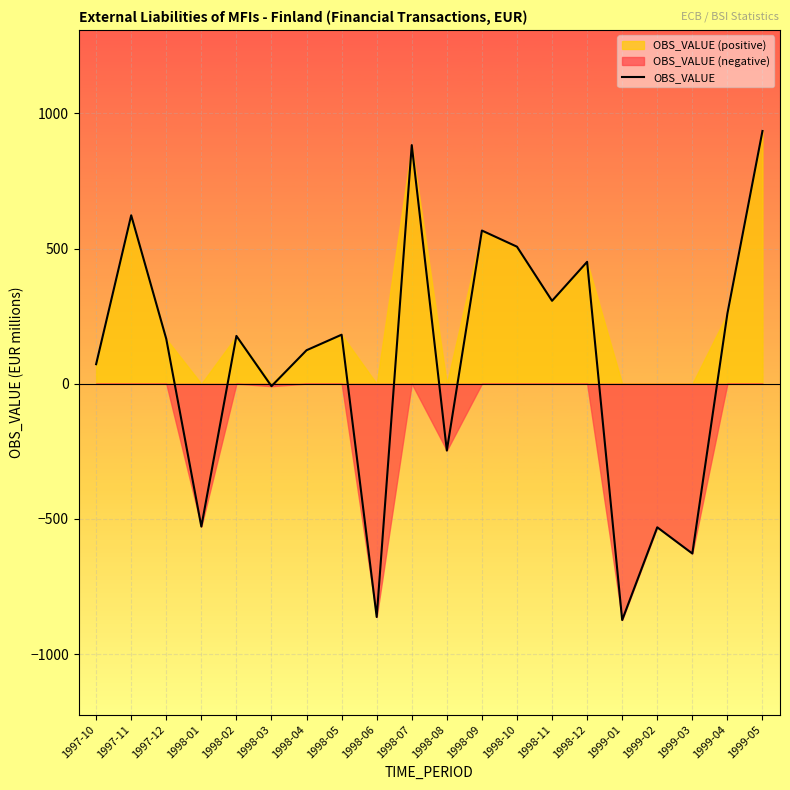

Approximately how many times larger is the value at 1997-11 compared to 1998-12?

1.4